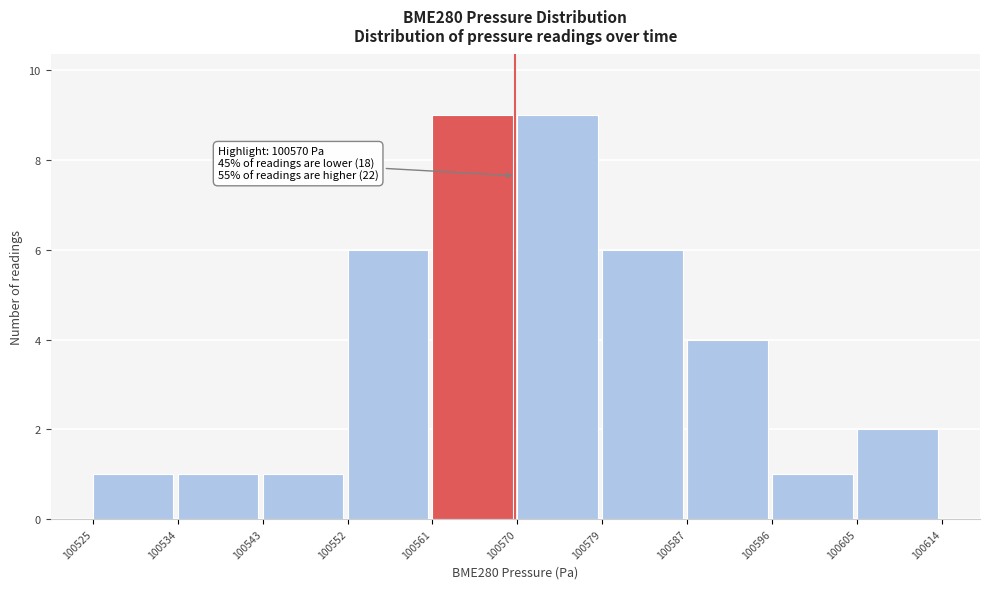

Reading left to right, what are all the values shown in this chart?

1	1	1	6	9	9	6	4	1	2